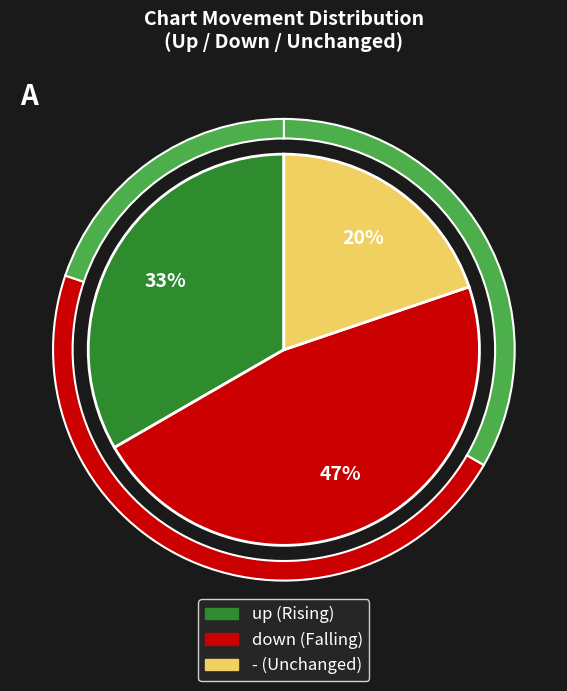

Do up and - together represent more than half of the pie?

Yes